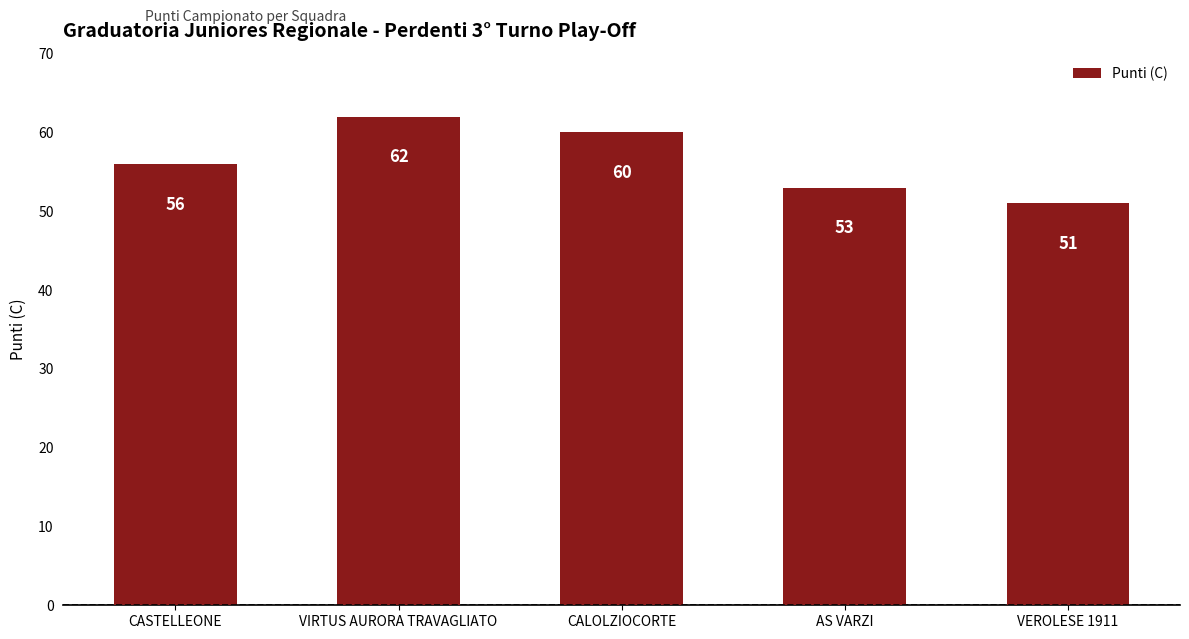

Count the values in the range 53 to 60.

3